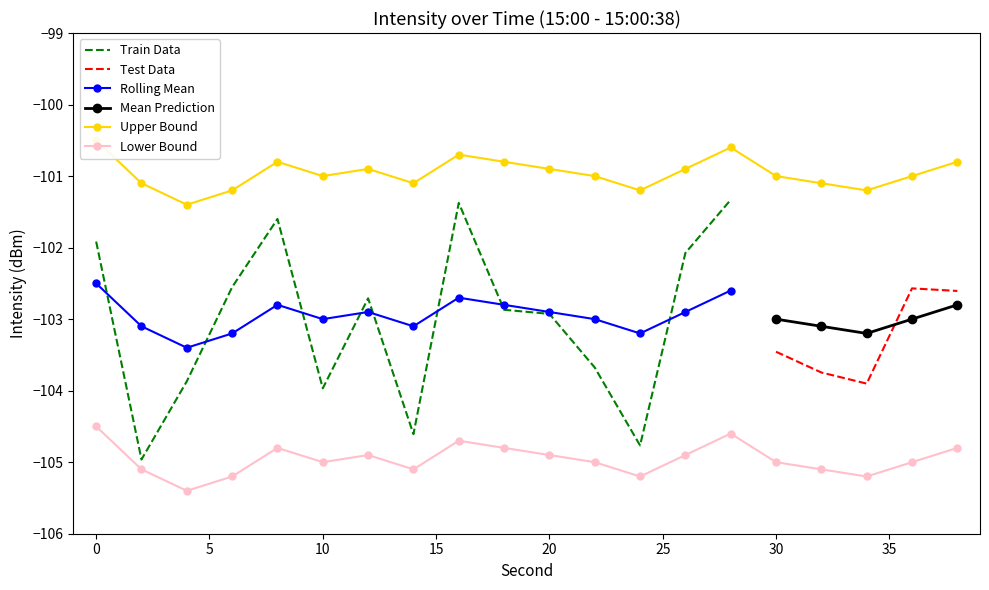

How many categories are shown in the chart?

20